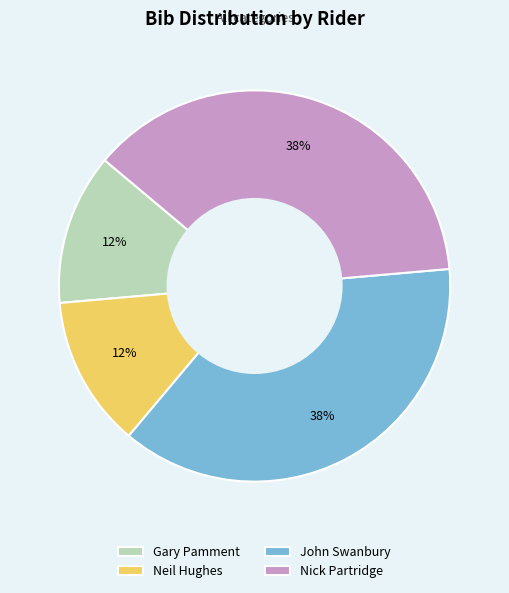

True or false: Gary Pamment accounts for 25% of the total.

False